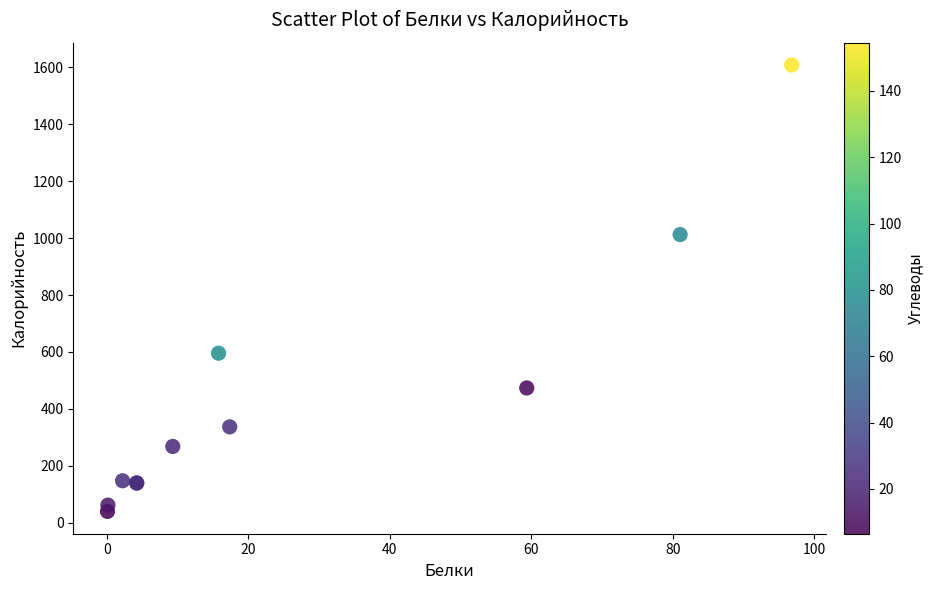

What Y value in the scatter plot is closest to 824?

1012.4